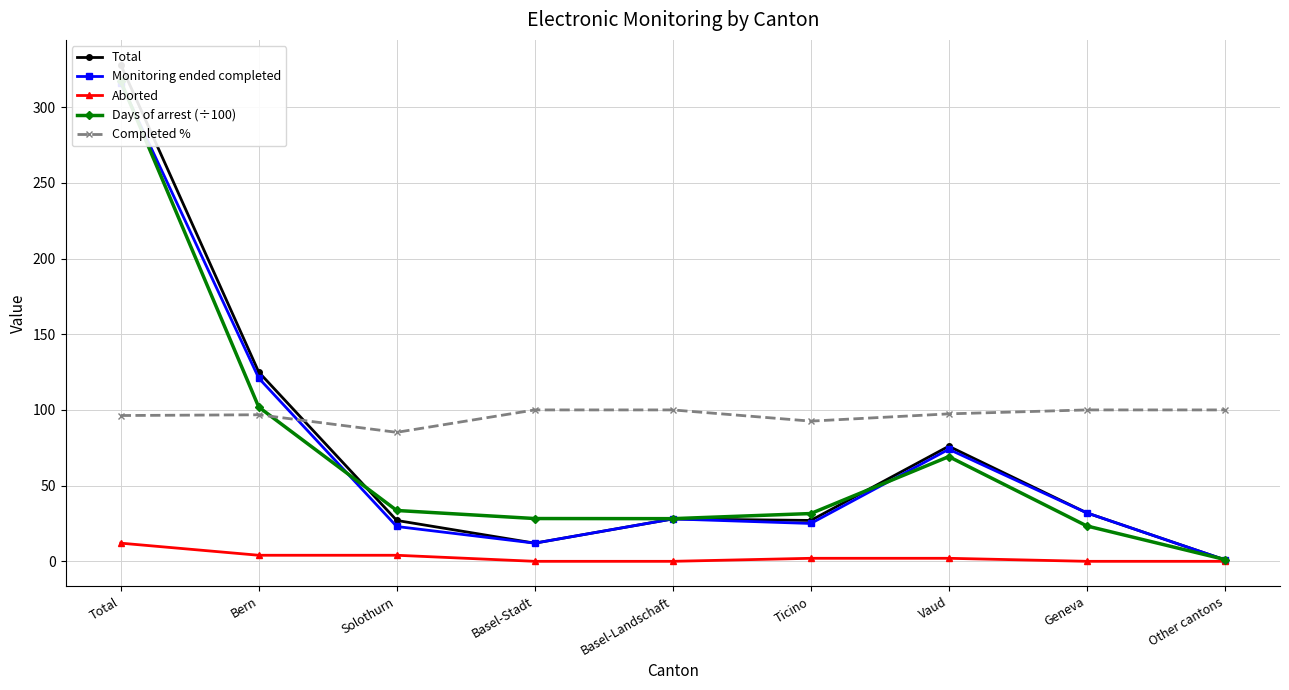

How many lines are shown in the chart?

5